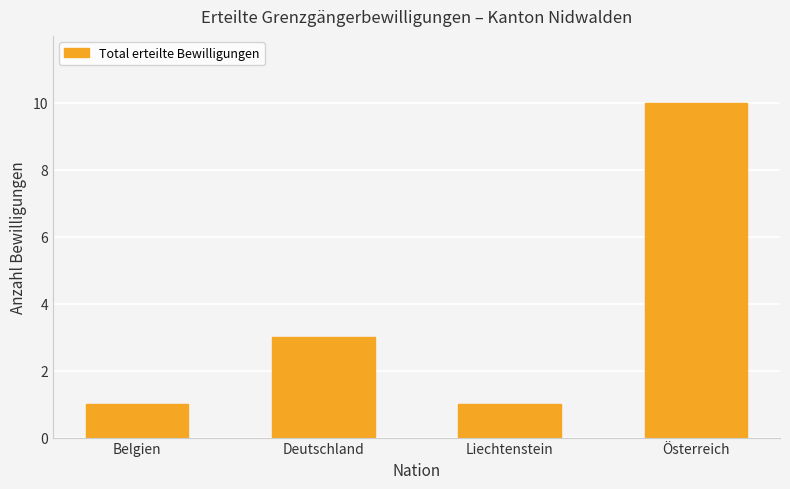

True or false: the data shows 1 at Liechtenstein.

True